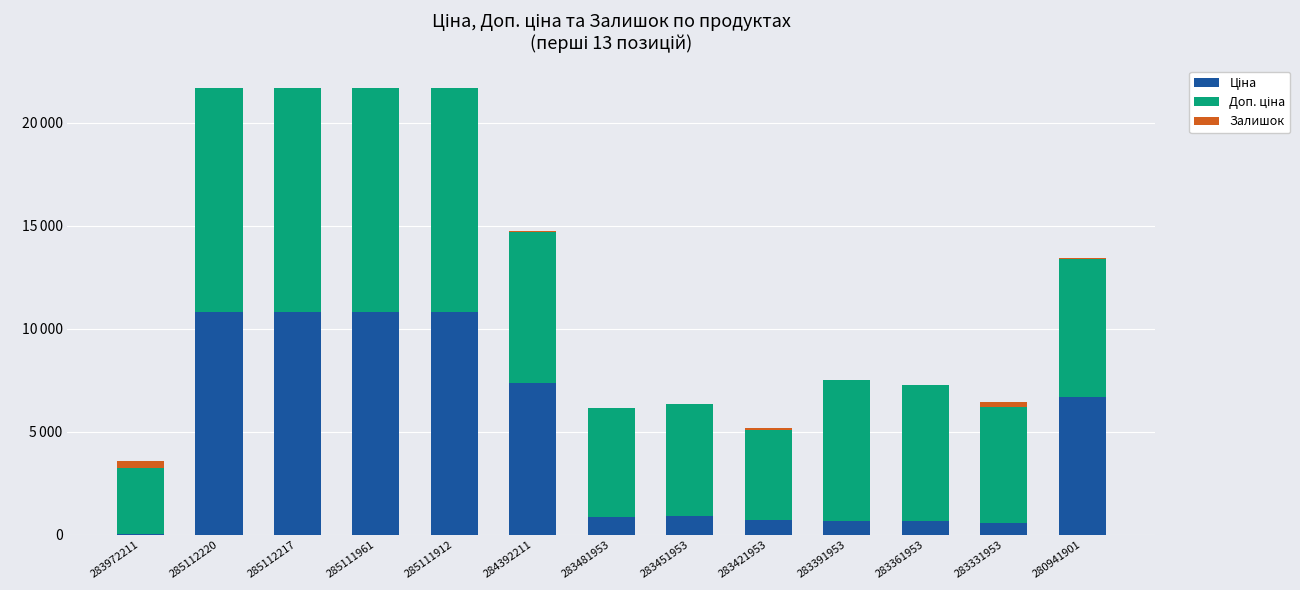

Does the chart contain stacked bars?

Yes